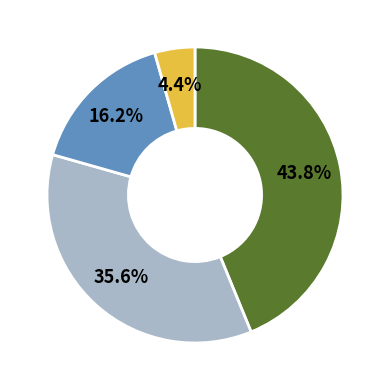

Is there any slice that represents more than half of the pie?

No